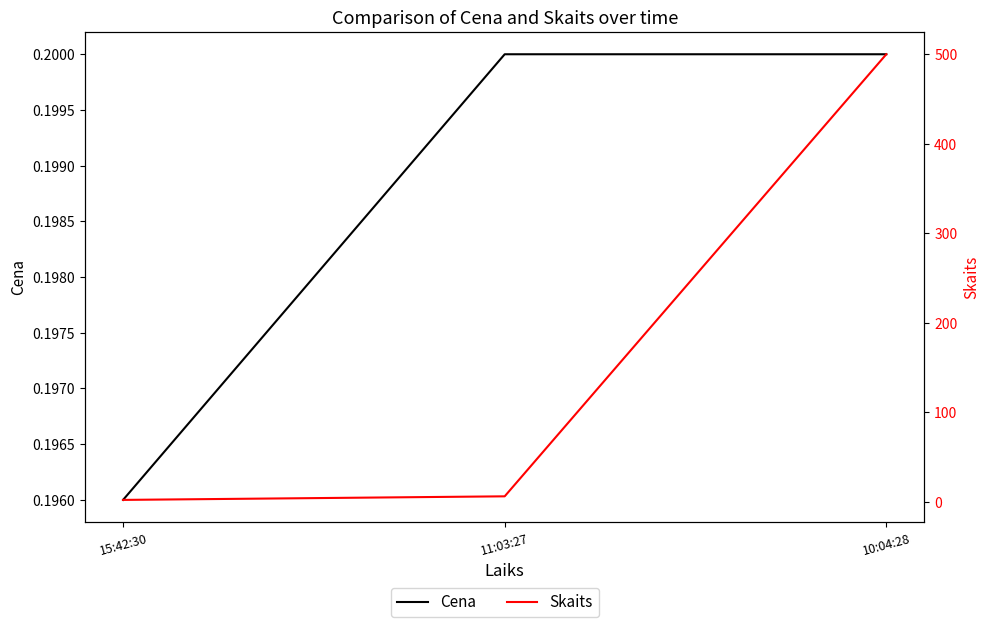

What is the label of the 2nd point from the left?

11:03:27